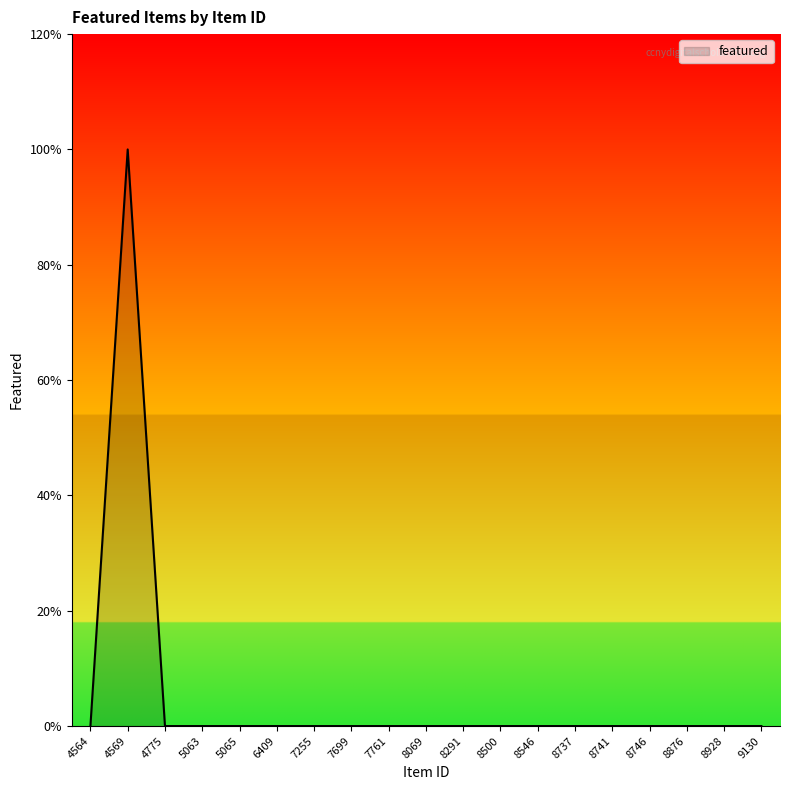

Does the chart have visible grid lines?

No